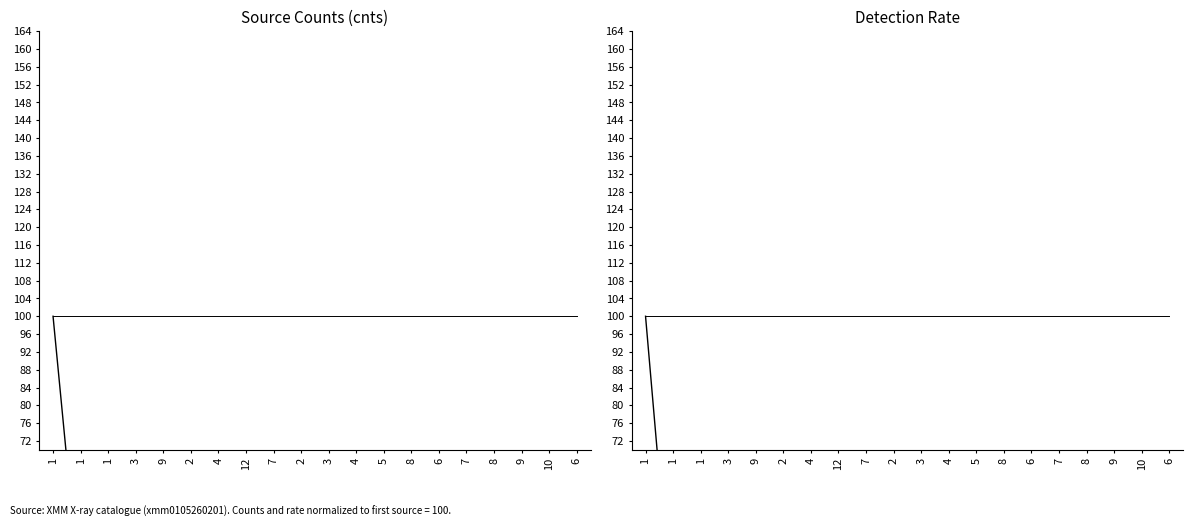

What is the value of the rate (normalized) point at the 14th from the left?

4.3